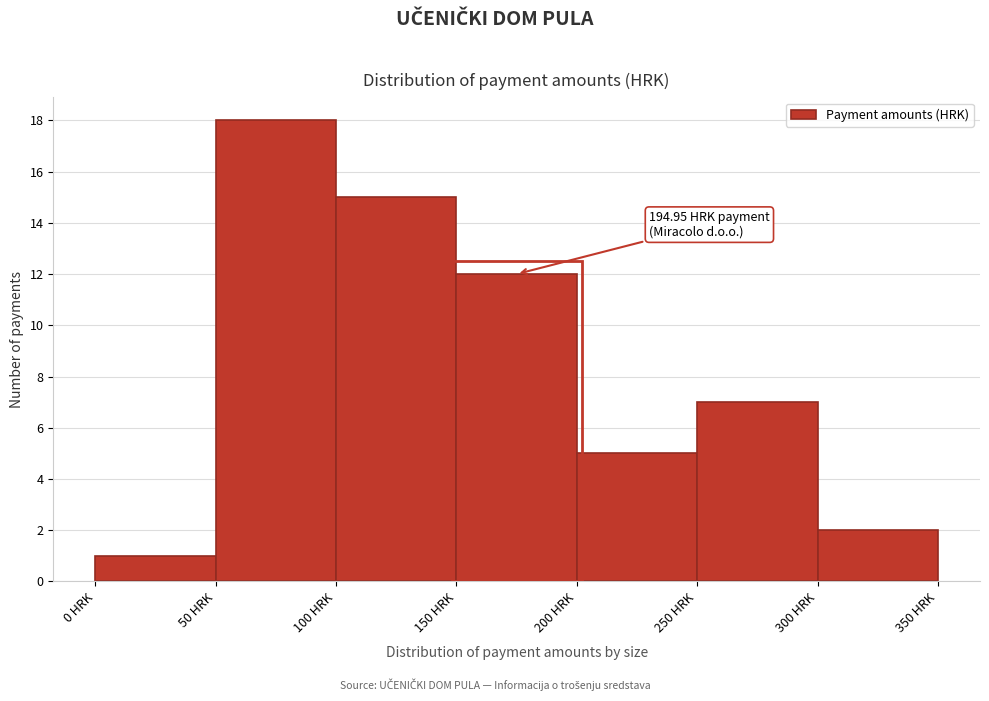

Over which range of the x-axis is the bar tallest?

50 to 100